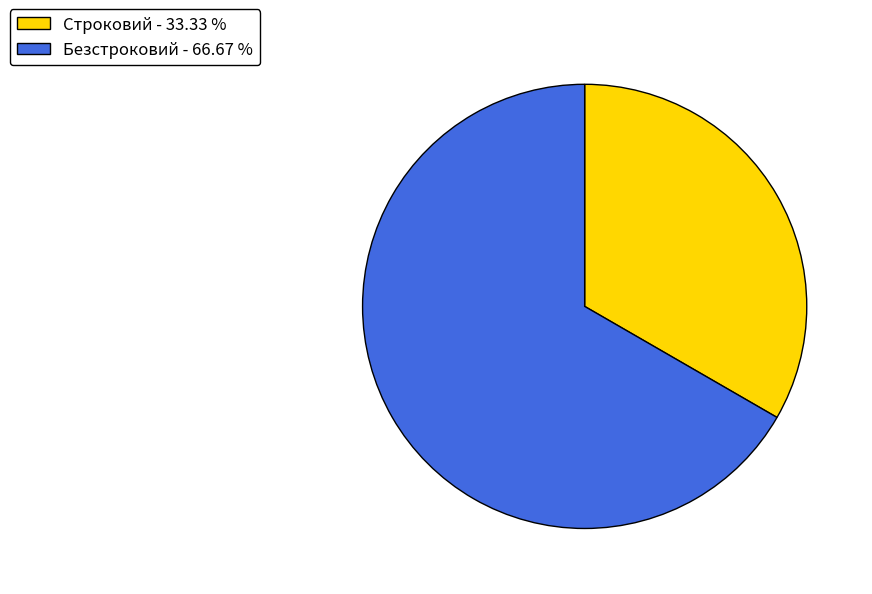

How many slices are in this pie chart?

2